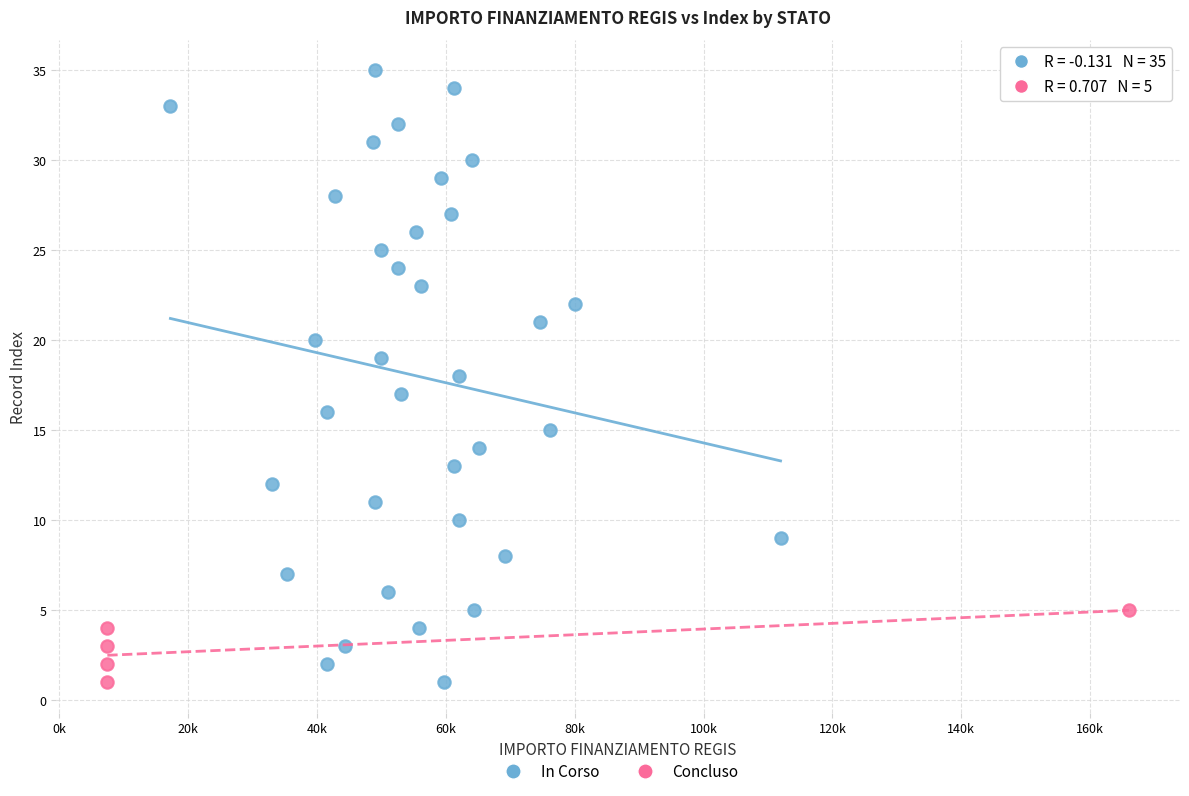

Which series contains the highest Y value?

In Corso